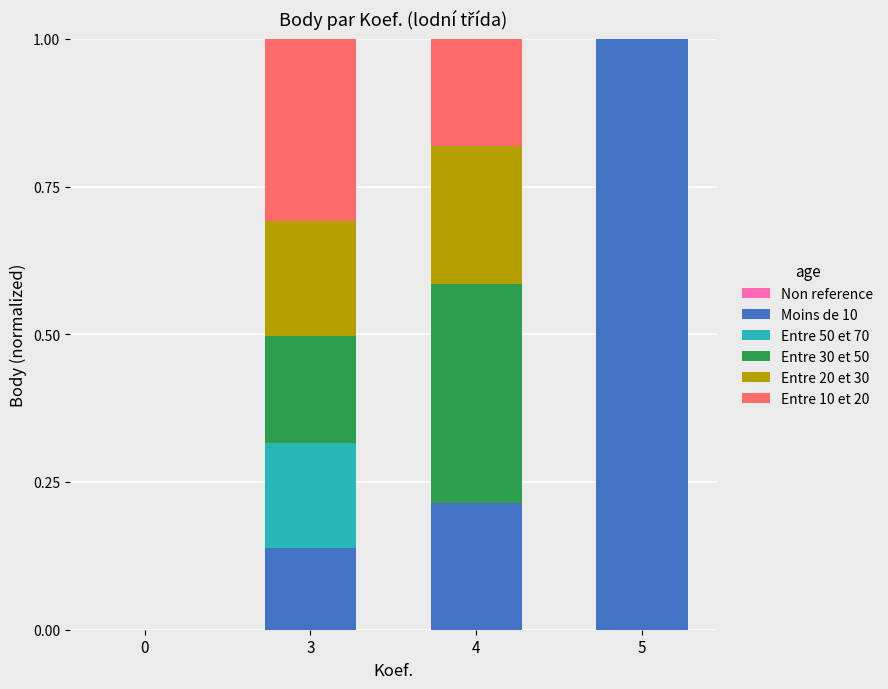

Is it true that Moins de 10 equals 0.1 at 4?

False